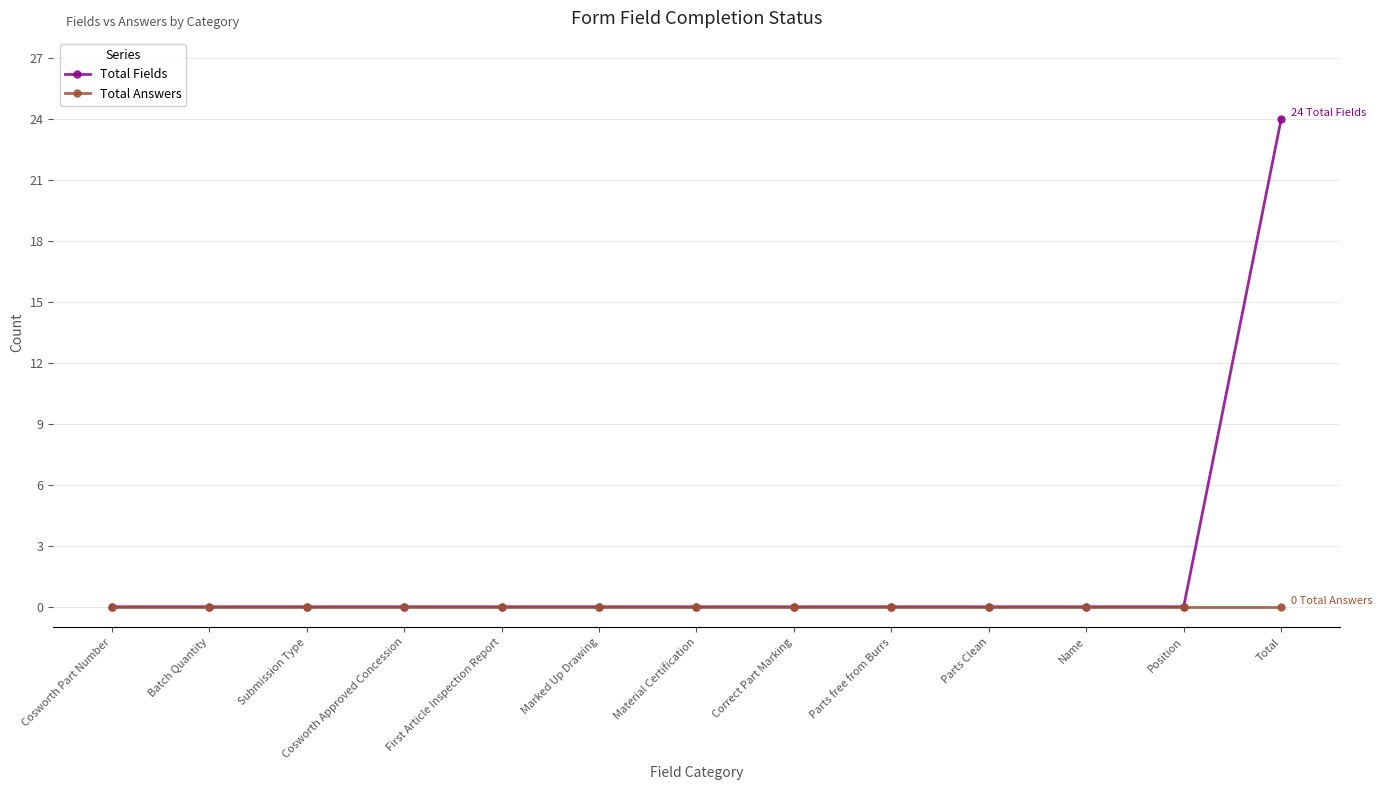

Which series has the largest total across all categories?

Total Fields